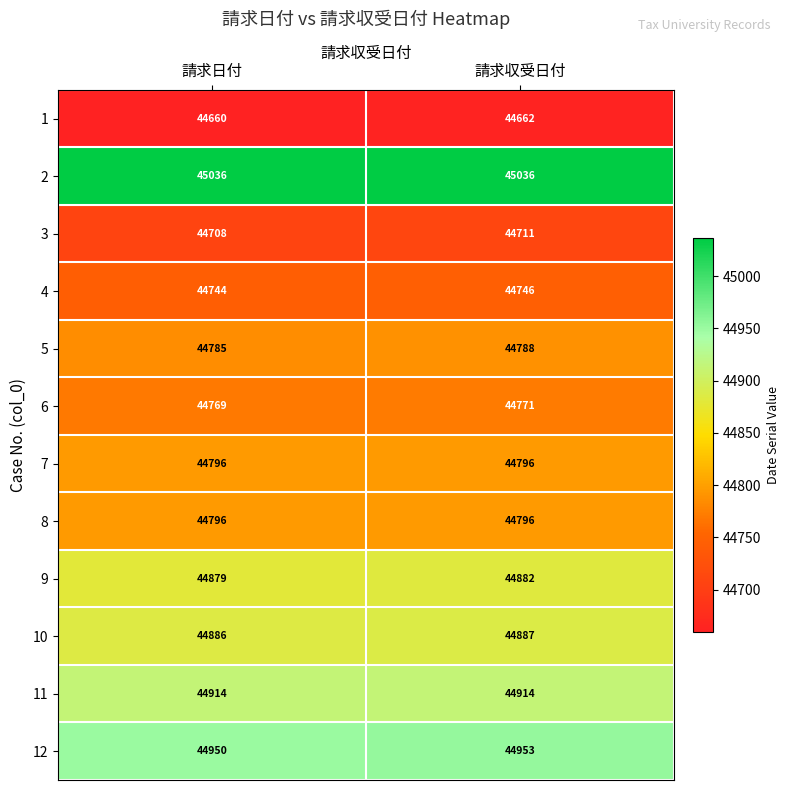

What is the minimum value shown in the chart?

44660